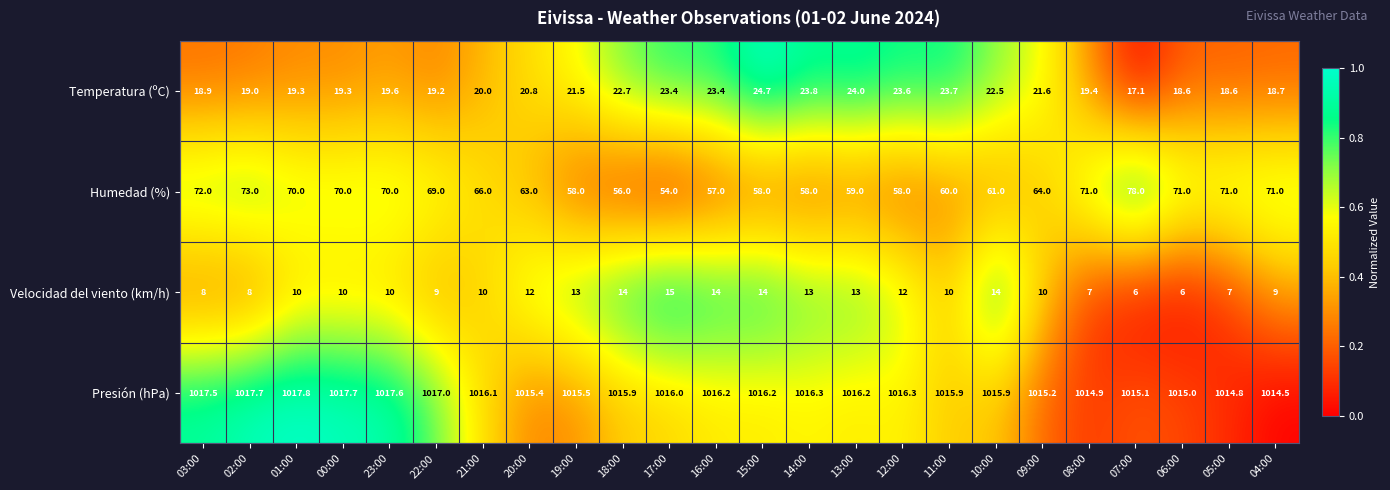

True or false: Presión (hPa) has a value of 1746.5 at 09:00.

False